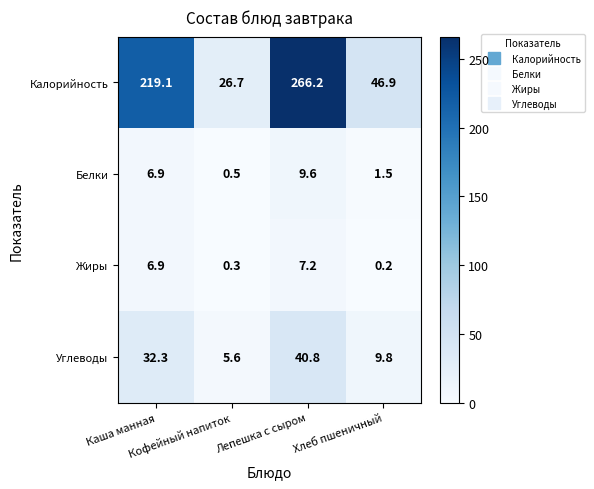

Which series has the widest spread of values?

Калорийность